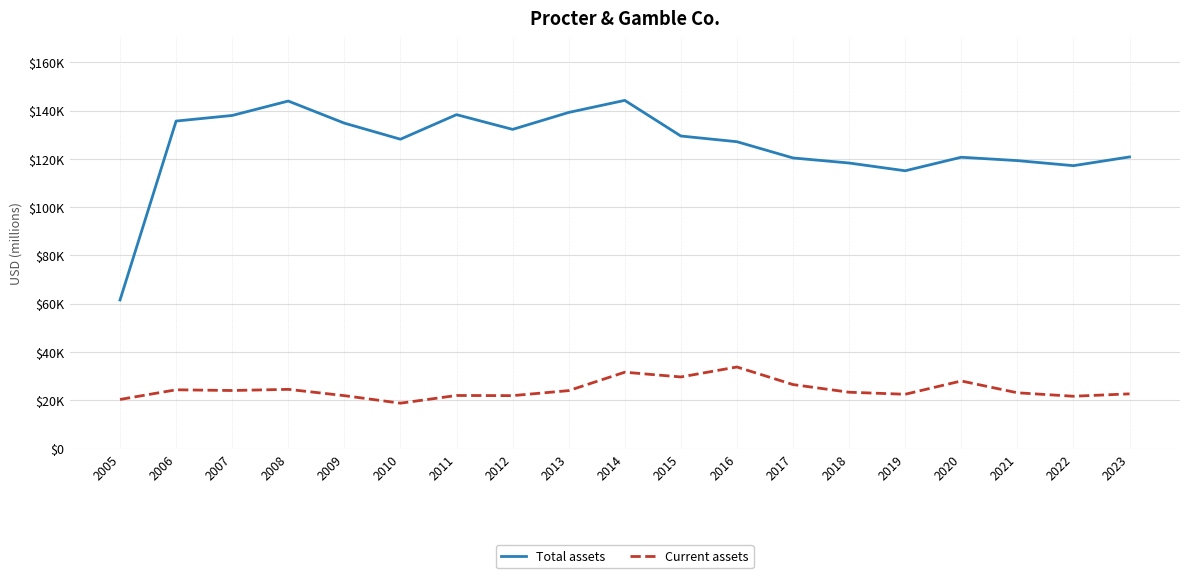

Reading left to right, transcribe all the data shown in this chart.

Total assets: 2005=61527	2006=135695	2007=138014	2008=143992	2009=134833	2010=128172	2011=138354	2012=132244	2013=139263	2014=144266	2015=129495	2016=127136	2017=120406	2018=118310	2019=115095	2020=120700	2021=119307	2022=117208	2023=120829
Current assets: 2005=20329	2006=24329	2007=24031	2008=24515	2009=21905	2010=18782	2011=21970	2012=21910	2013=23990	2014=31617	2015=29646	2016=33782	2017=26494	2018=23320	2019=22473	2020=27987	2021=23091	2022=21653	2023=22648